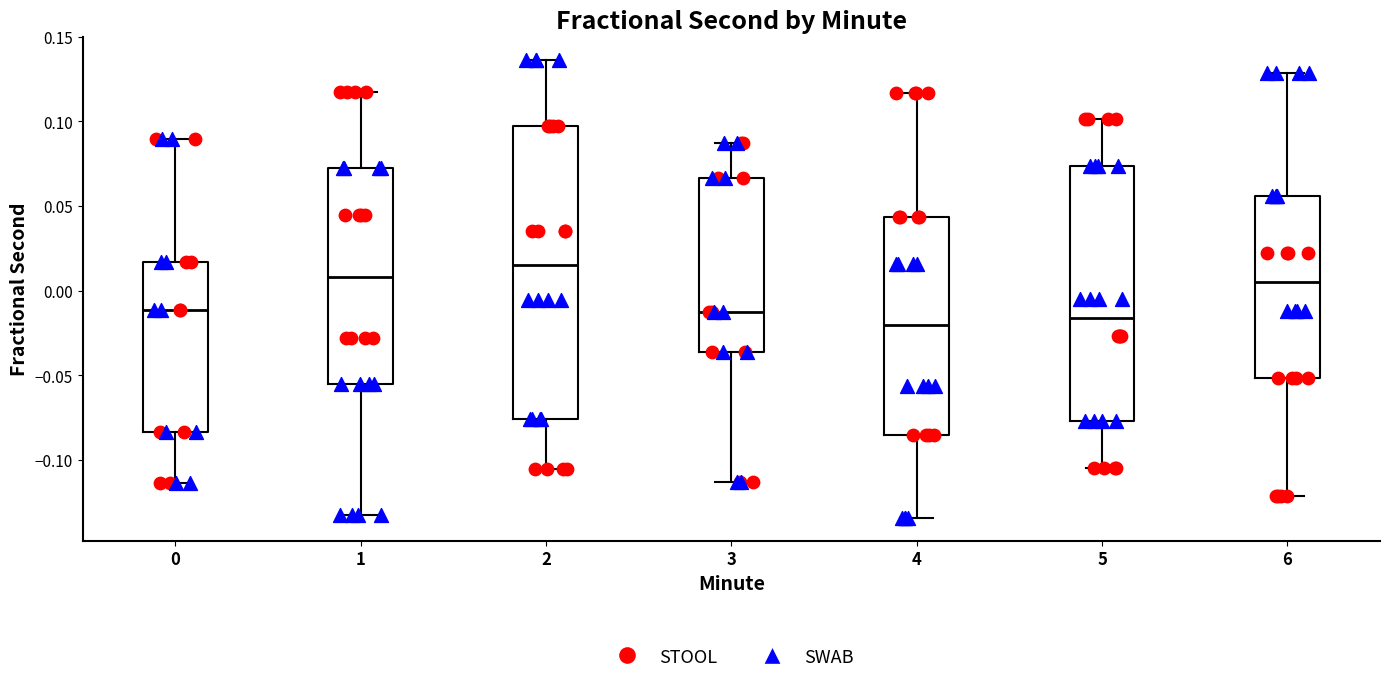

Comparing the boxes themselves (not the whiskers), which one is the tallest?

2